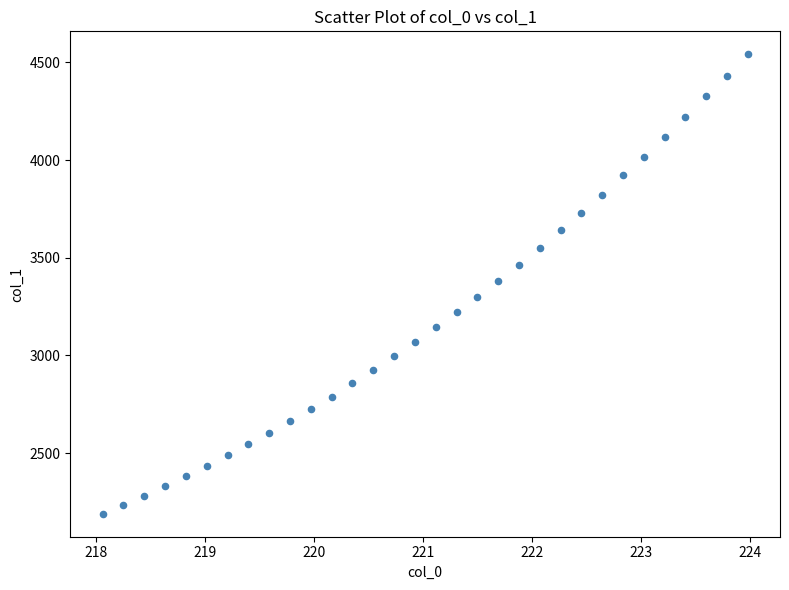

What is the range of X values (max minus min)?

5.9